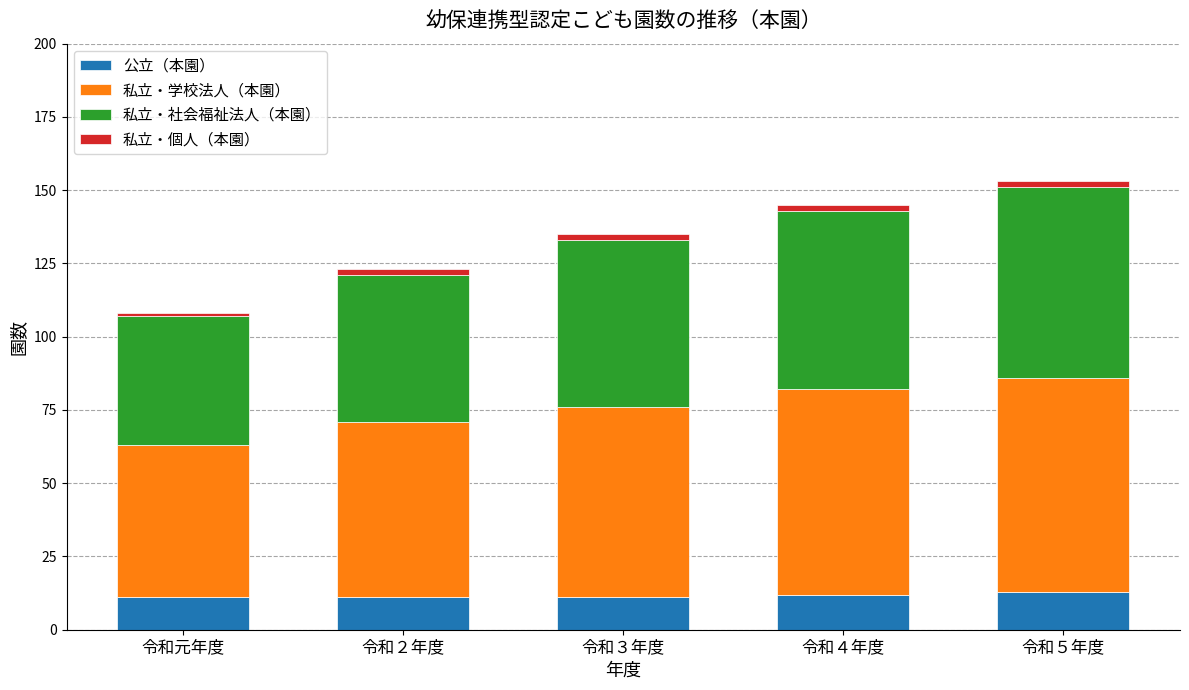

What is the average value of the 公立（本園） series?

12